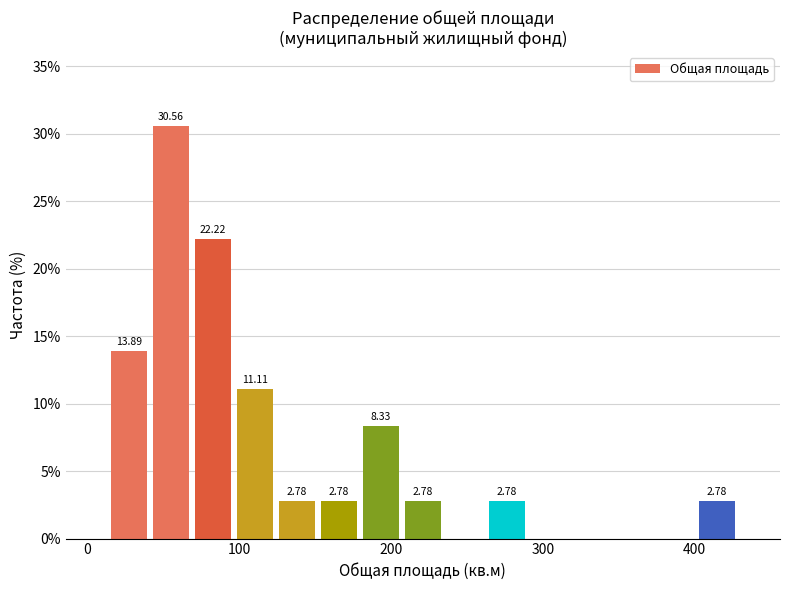

Read against the x-axis, roughly where is the centre of the tallest bar?

50